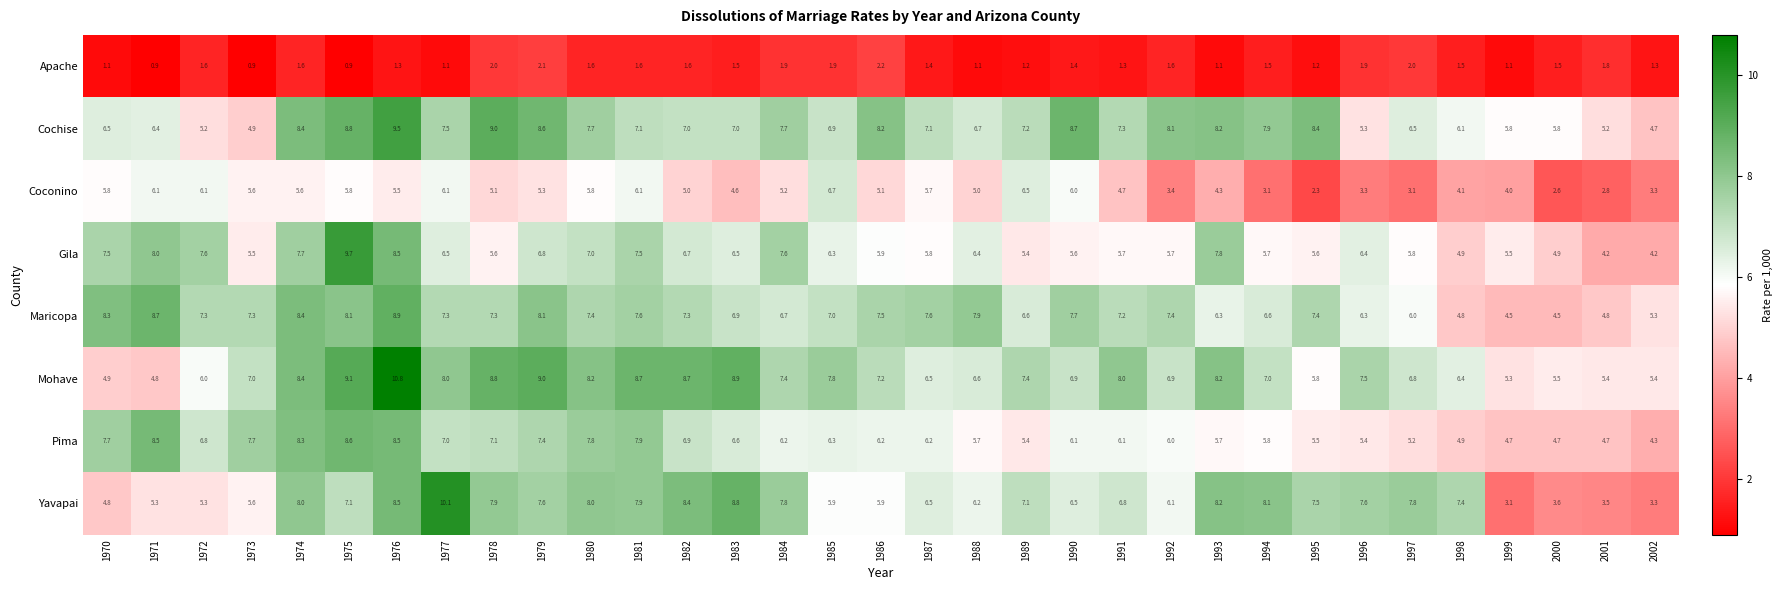

Rank the series at 1994 from highest to lowest value.

Yavapai, Cochise, Mohave, Maricopa, Pima, Gila, Coconino, Apache